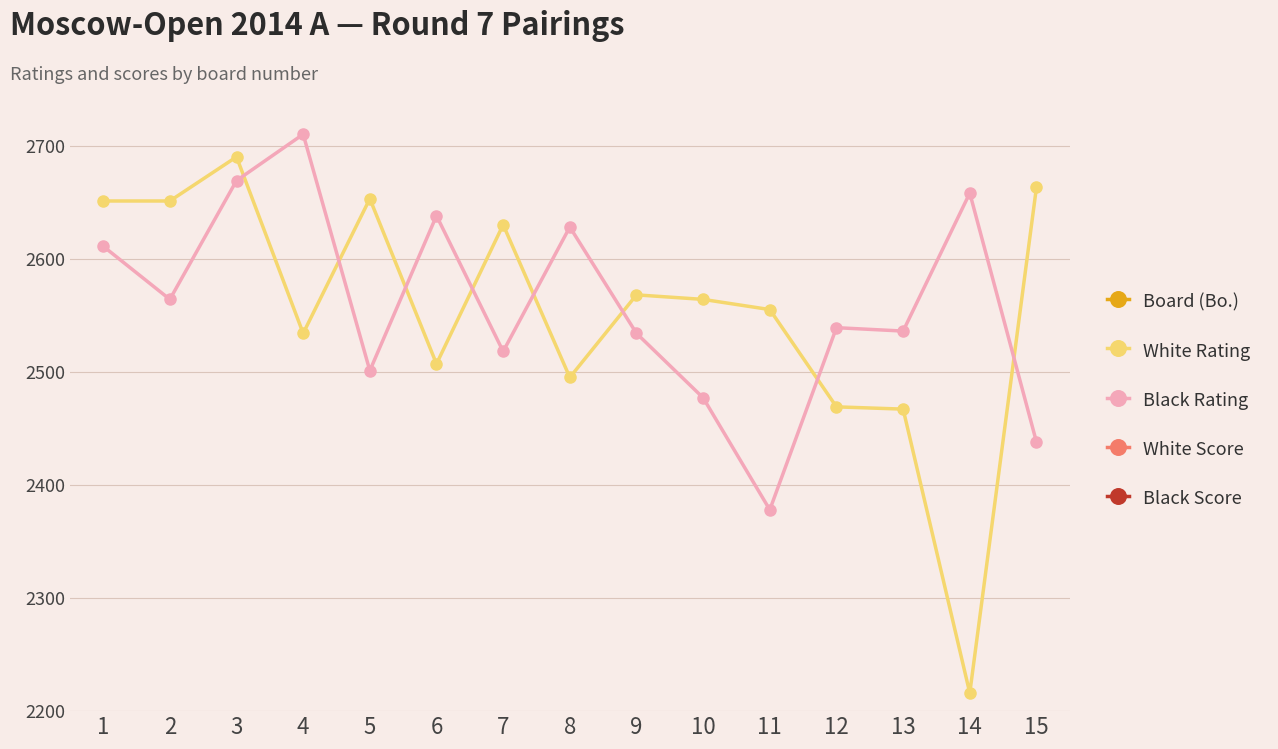

What is the greatest value displayed?

2710.0